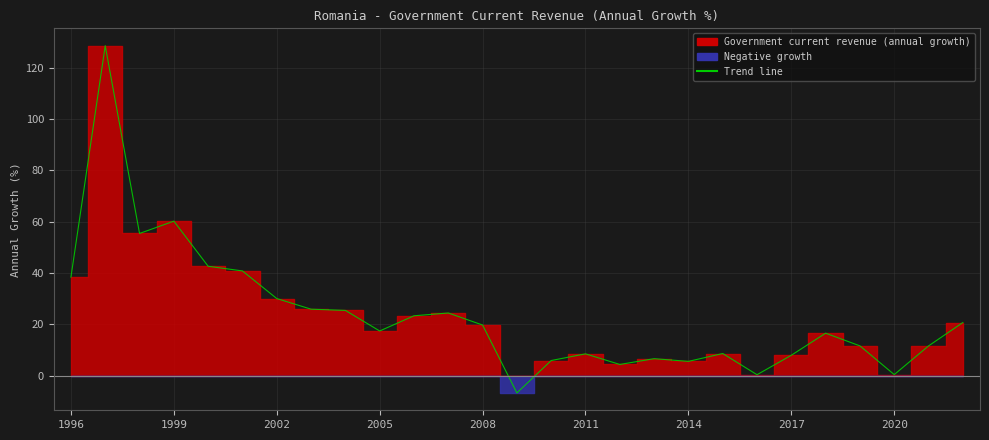

What is the average value?

23.5